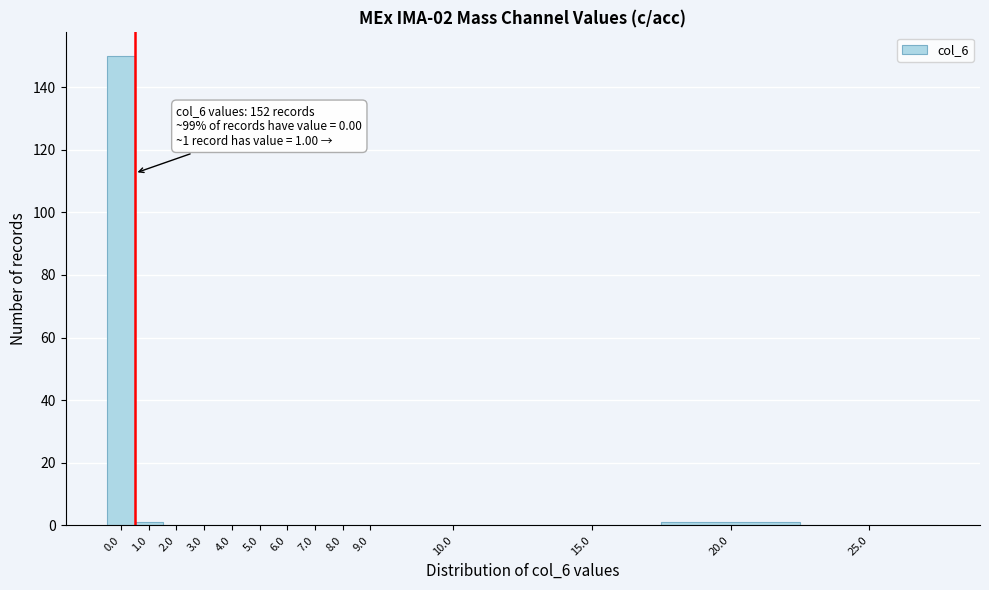

Reading left to right, list all the values displayed in this chart.

0.0=150	1.0=1	2.0=0	3.0=0	4.0=0	5.0=0	6.0=0	7.0=0	8.0=0	9.0=0	10.0=0	15.0=0	20.0=1	25.0=0